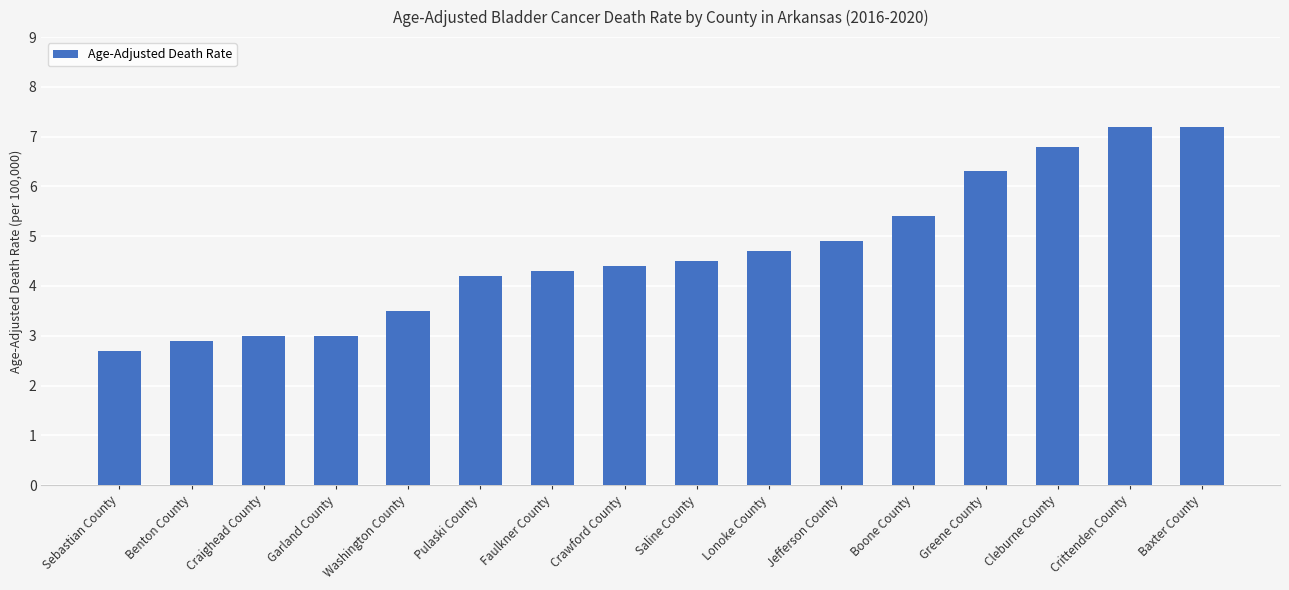

What is the label of the 12th bar from the right?

Washington County